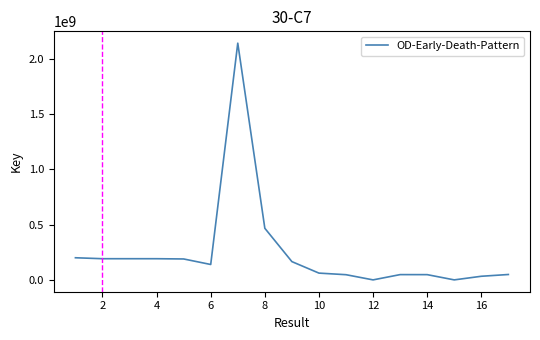

What is the maximum value shown in the chart?

2140408767